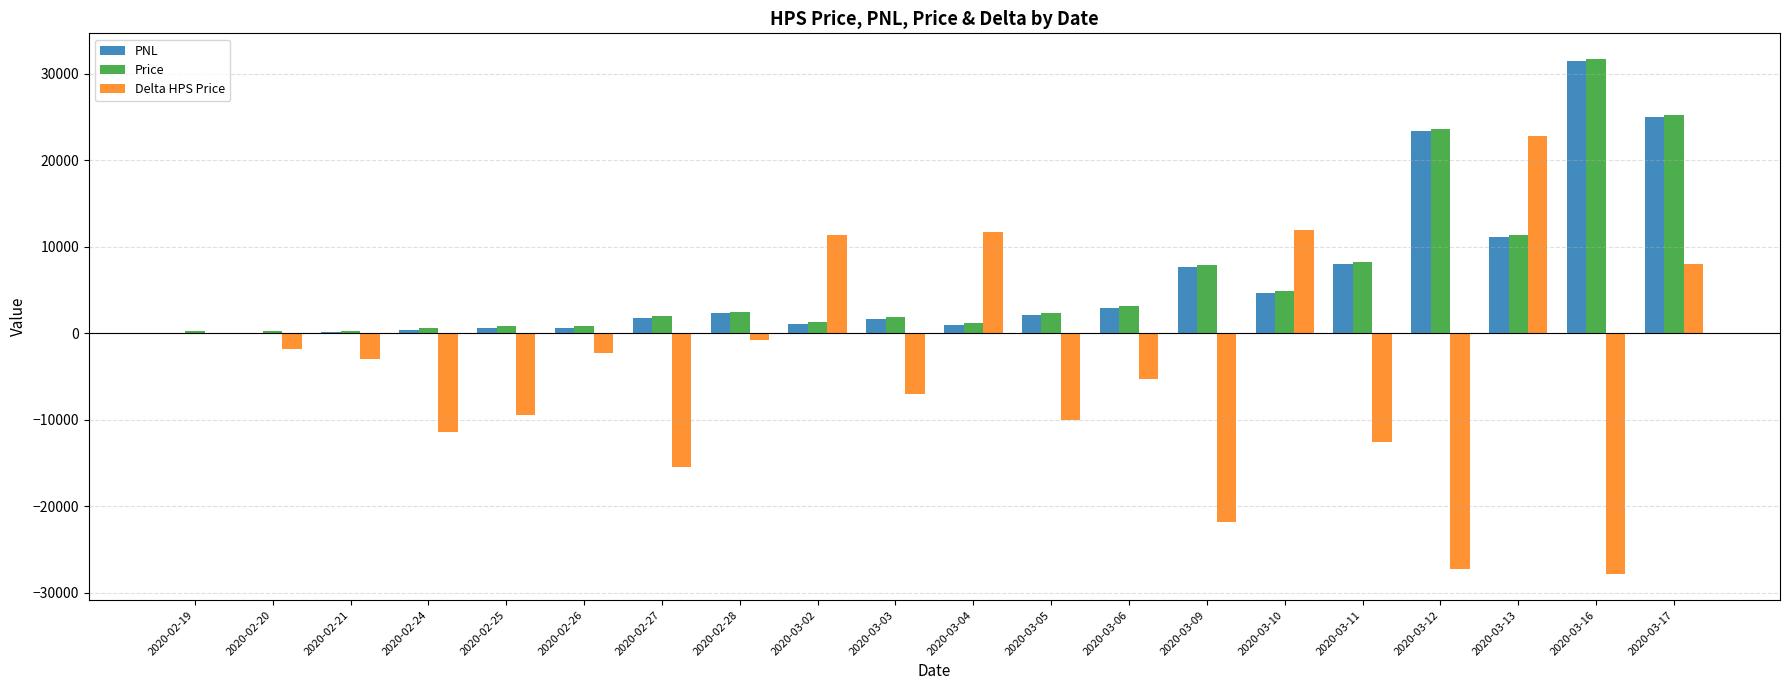

The Delta HPS Price series shows 39813 at 2020-03-13. True or false?

False